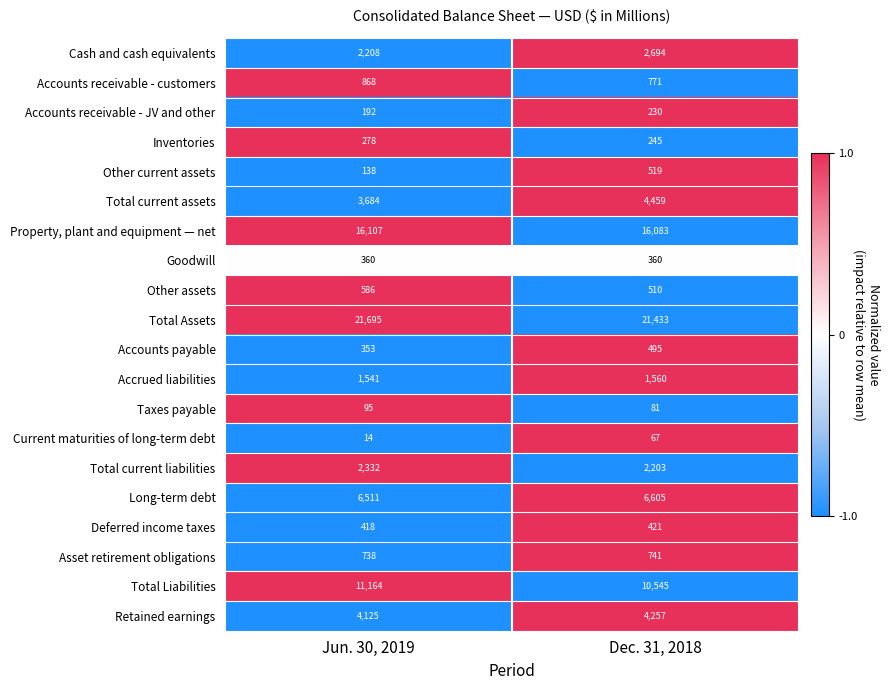

The Total current liabilities series shows 1423 at Dec. 31, 2018. True or false?

False